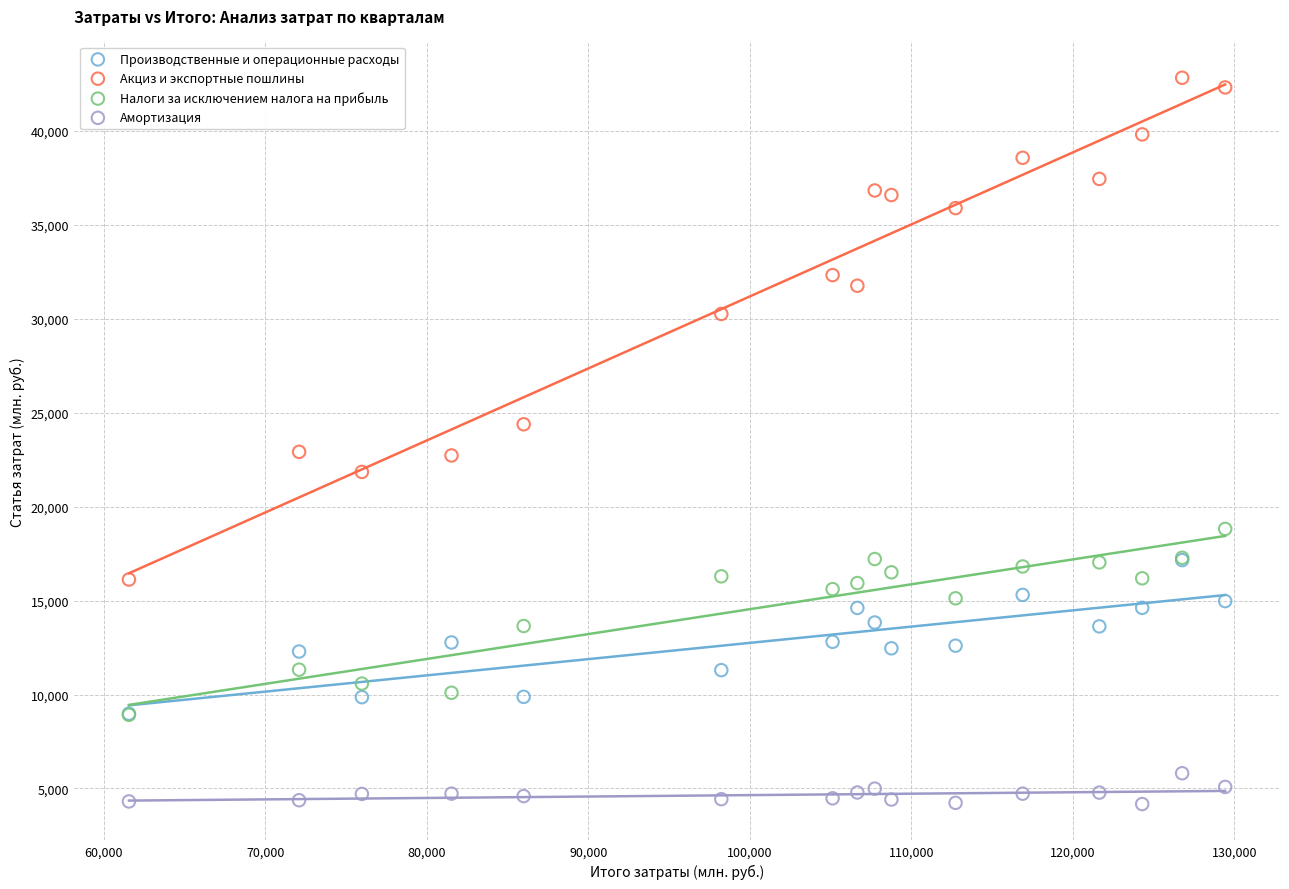

What are all the series names shown in the legend?

Производственные и операционные расходы, Акциз и экспортные пошлины, Налоги за исключением налога на прибыль, Амортизация